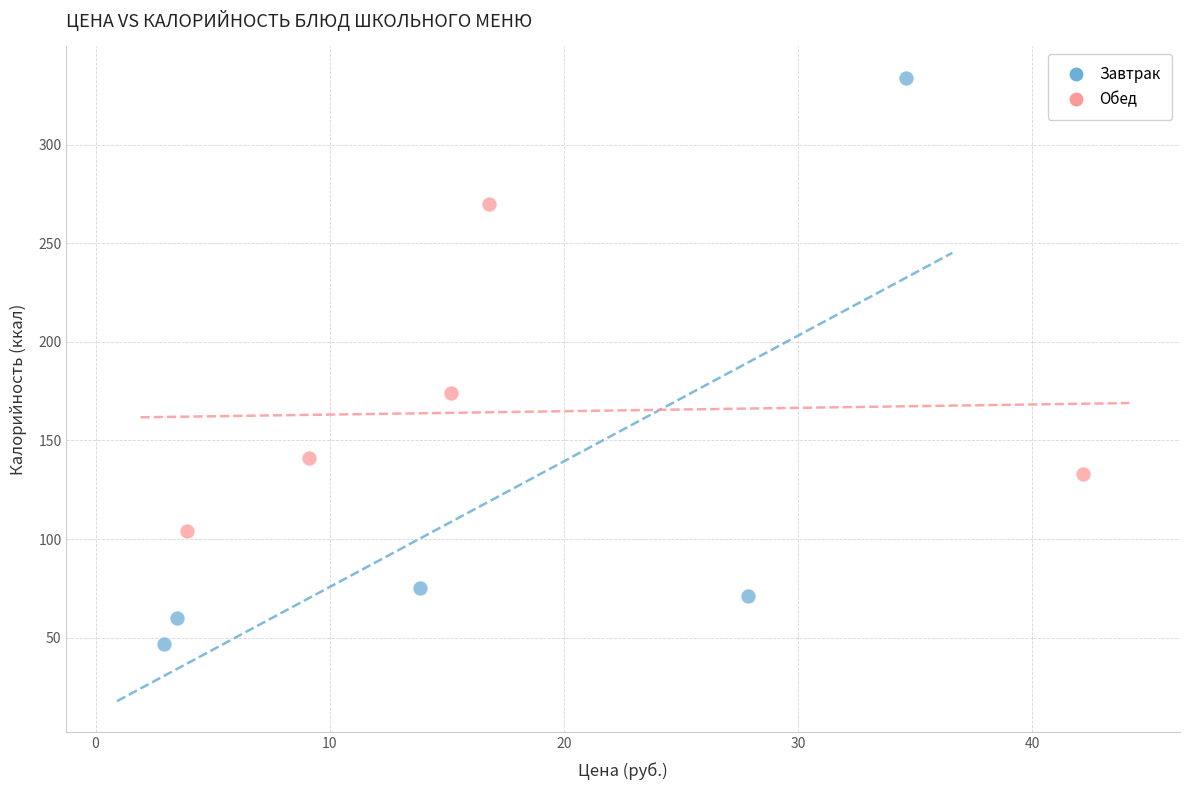

Which series contains the highest Y value?

Завтрак